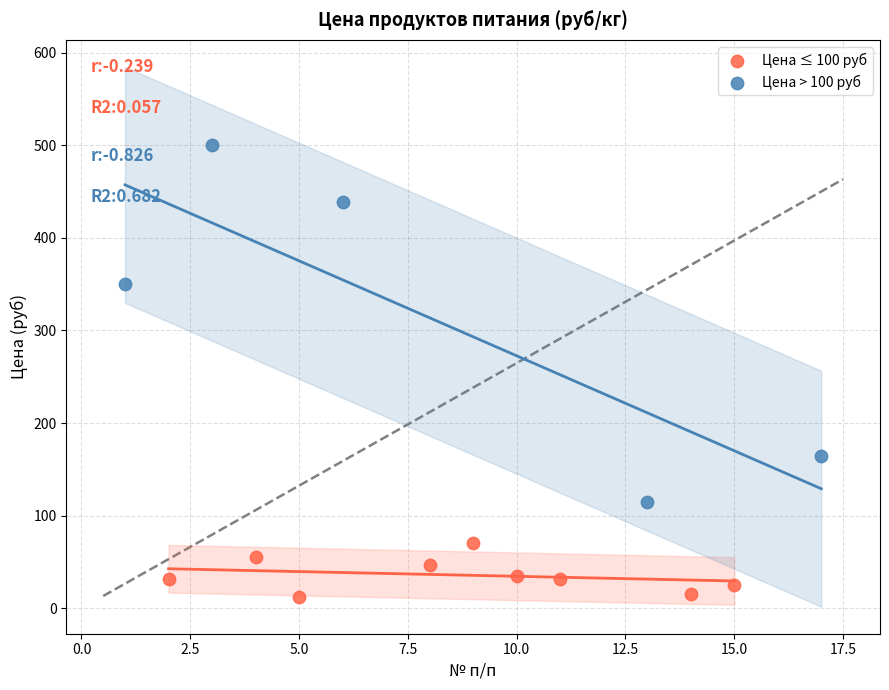

Which series has the largest Y range (max minus min)?

Цена > 100 руб